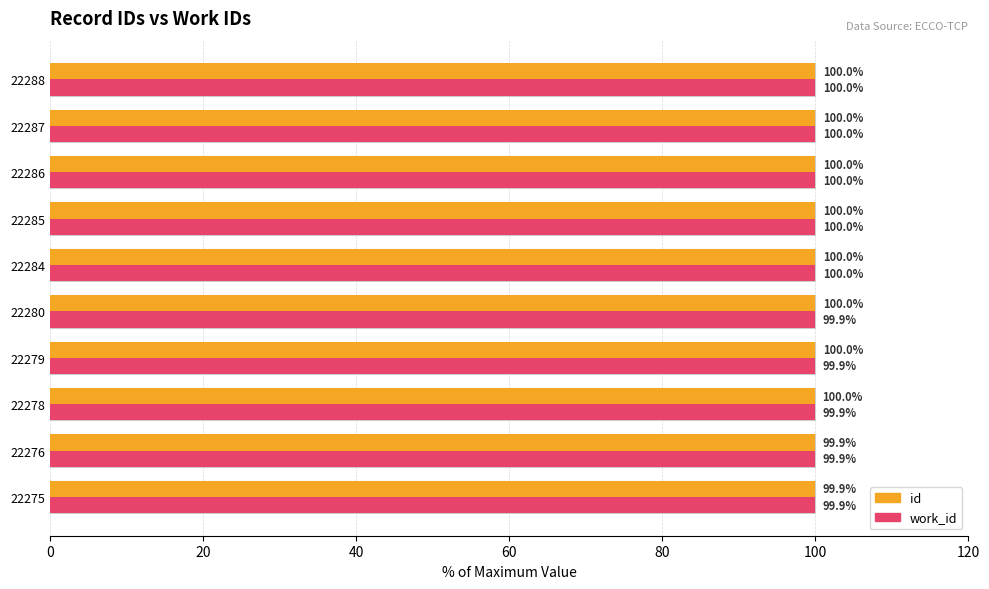

Is the value of work_id at 22275 greater than the value of id at 22285?

No